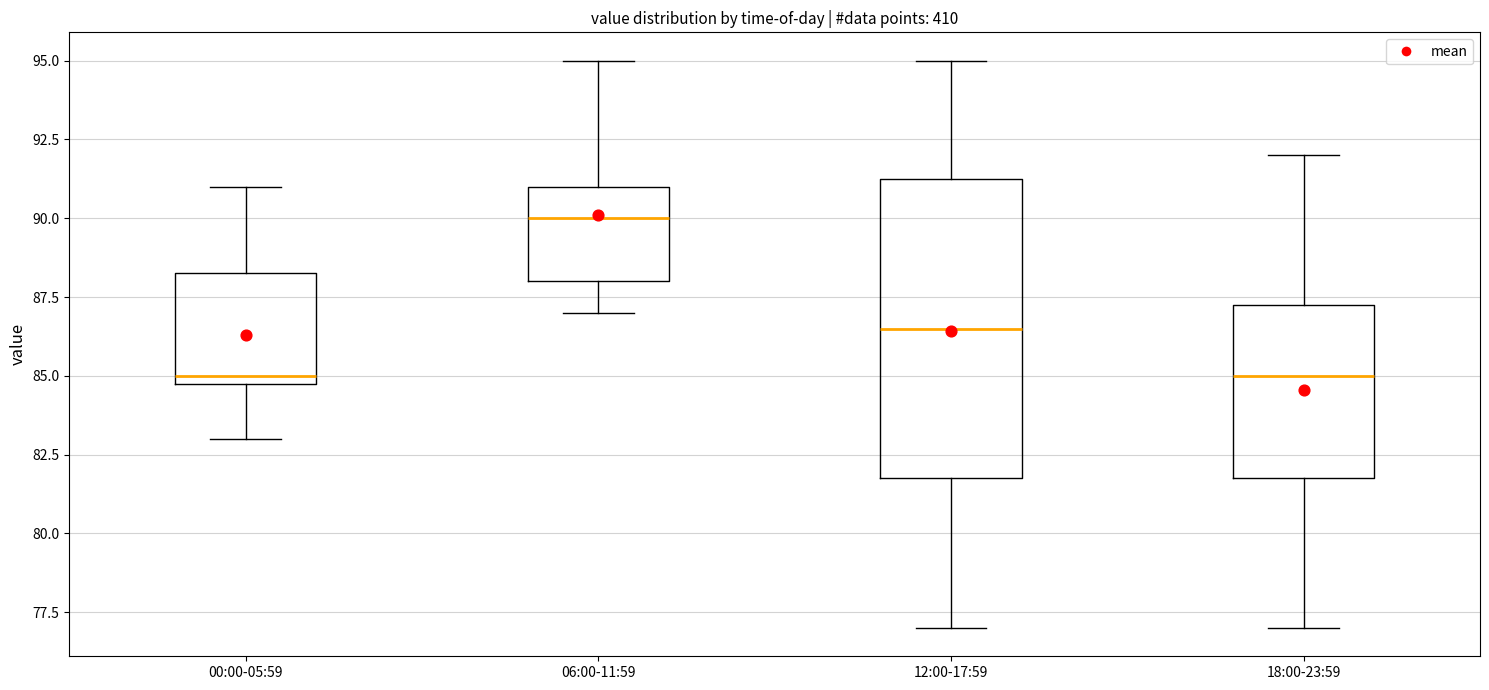

Reading left to right, read every box against the y-axis: the position of its median line, the range the box covers, and the ends of its whiskers. The values are not printed on the chart, so give them approximately, as read against the axis.

00:00-05:59: median 85.0 (just above the box's lower edge), box 85.0 to 88.5, whiskers 83.0 to 91.0
06:00-11:59: median 90.0, box 88.0 to 91.0, whiskers 87.0 to 95.0
12:00-17:59: median 86.5, box 82.0 to 91.5, whiskers 77.0 to 95.0
18:00-23:59: median 85.0, box 82.0 to 87.5, whiskers 77.0 to 92.0